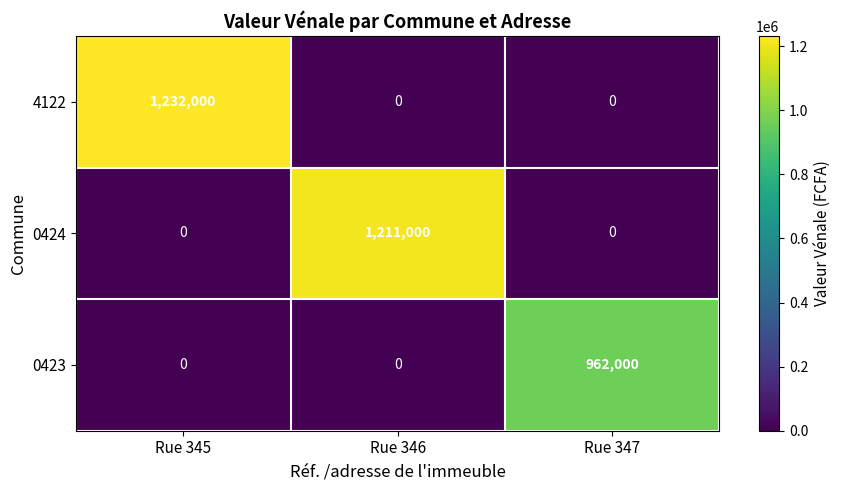

What is the approximate value of 4122 at Rue 345?

1232000